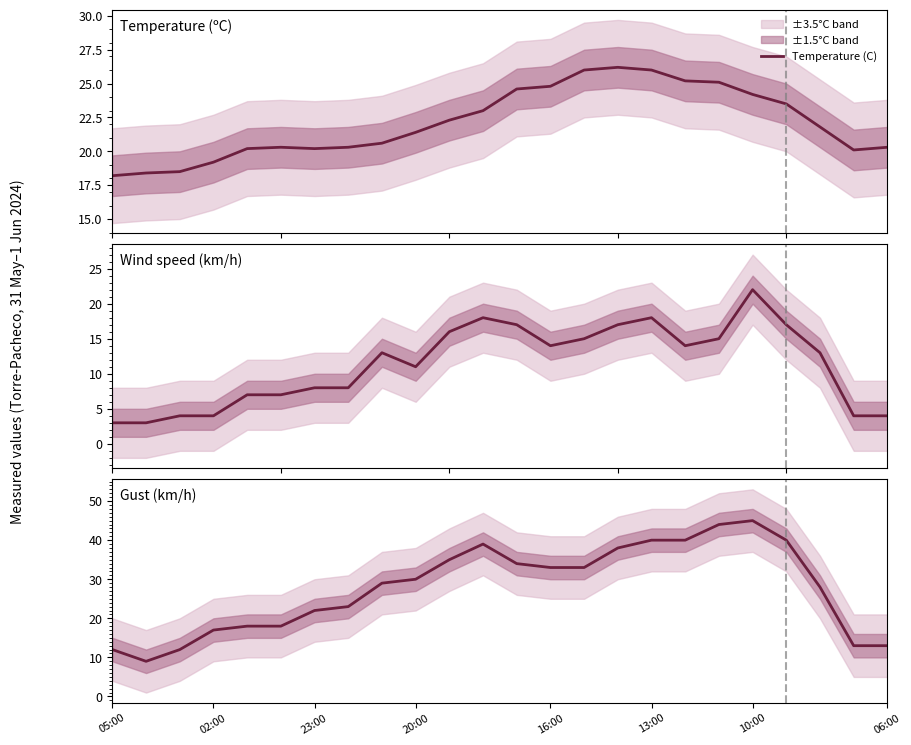

Is it true that Gust (km/h) equals 56.1 at 13:00?

False